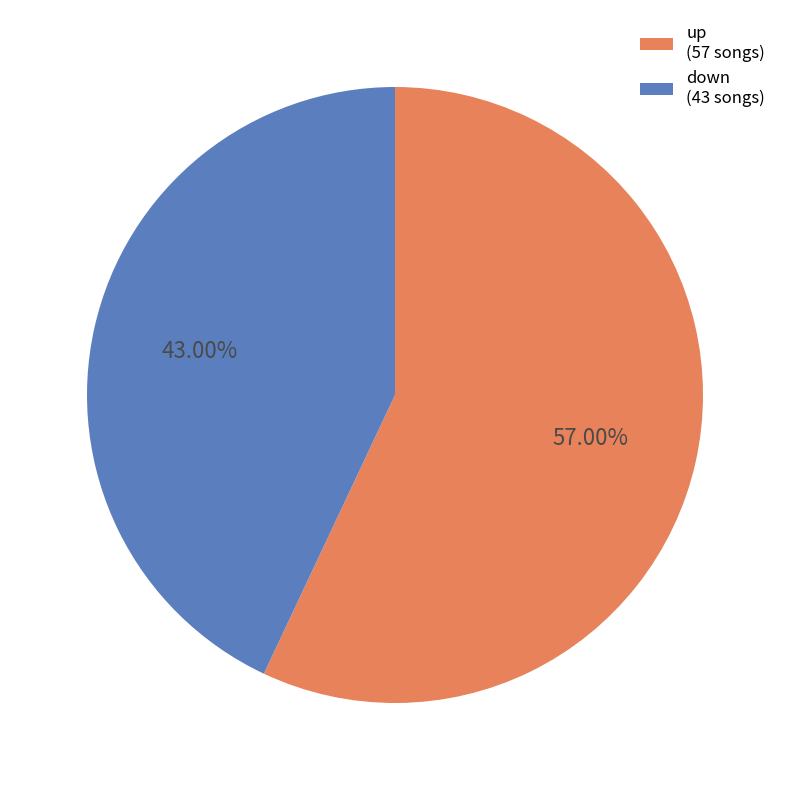

What percentage is the down slice, to the nearest percent?

43%